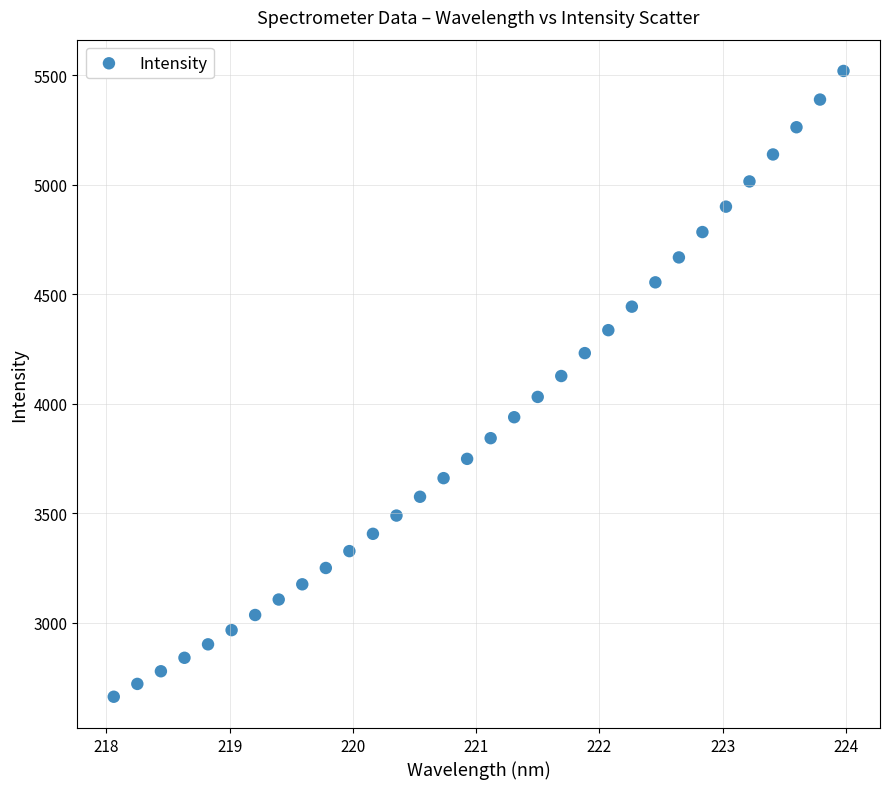

What is the range of X values (max minus min)?

5.9